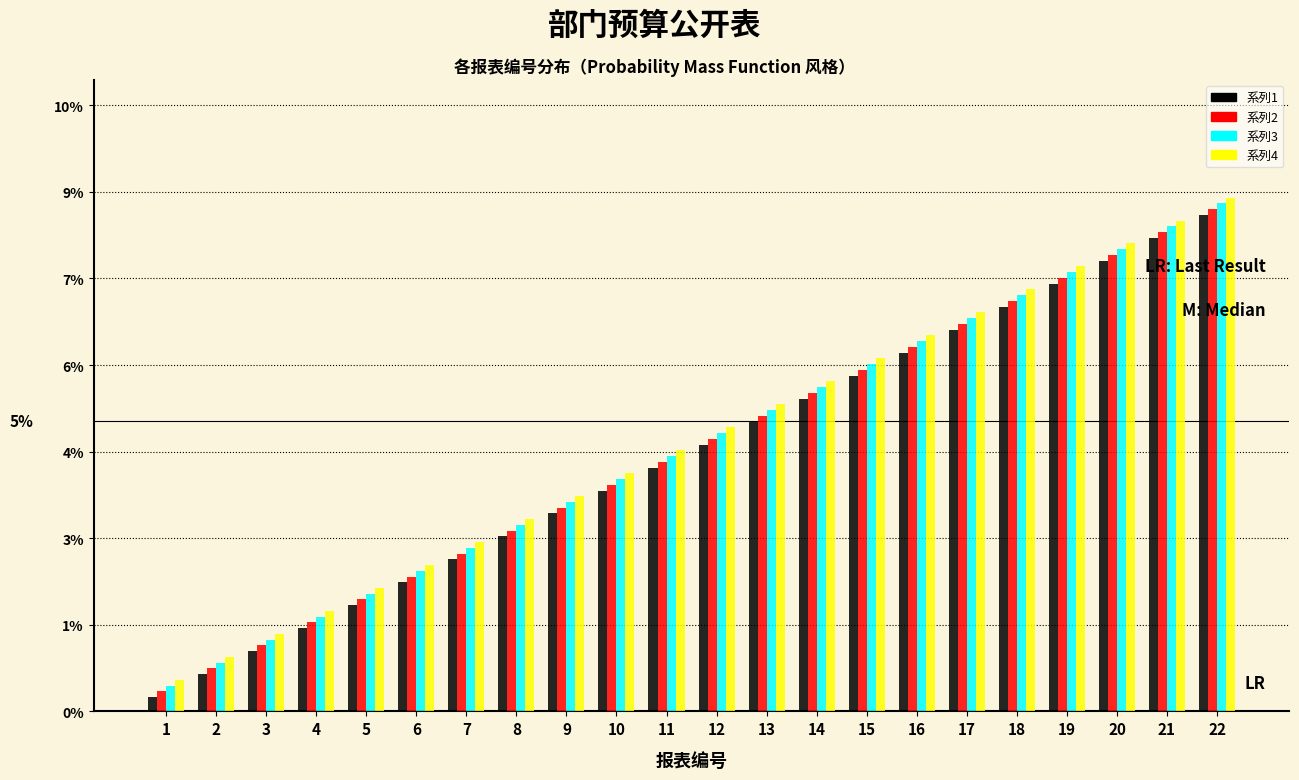

What are all the series names shown in the legend?

系列1, 系列2, 系列3, 系列4